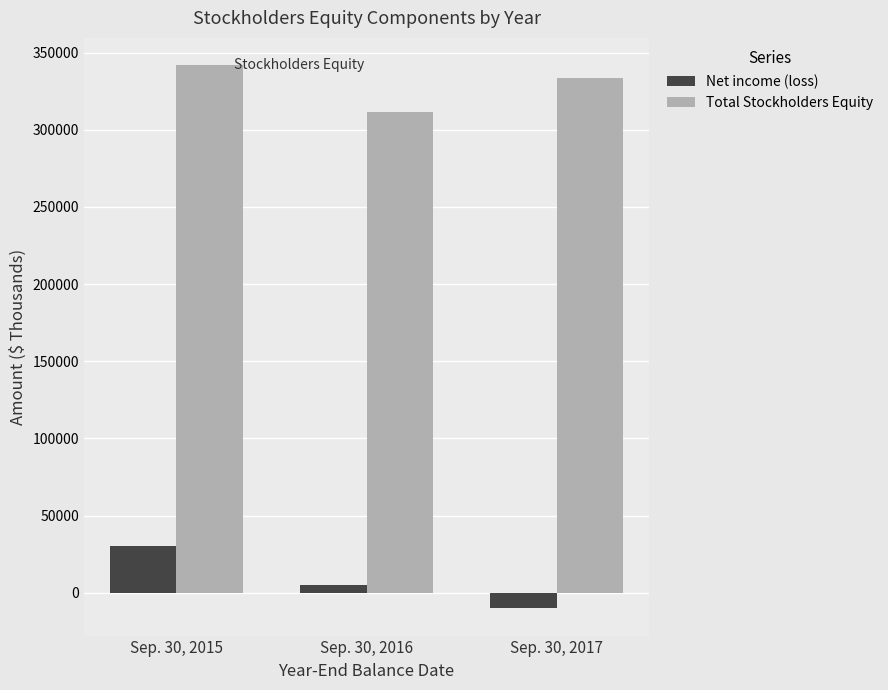

What is the value of the Net income (loss) bar at the 2nd from the left?

5020